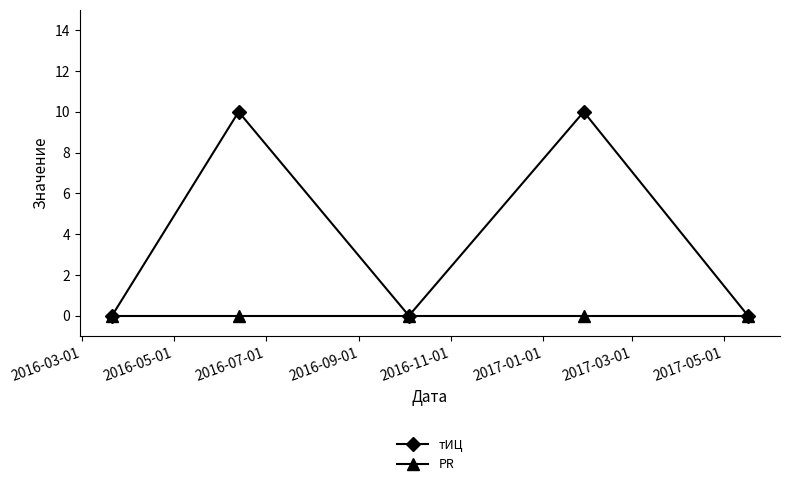

Which series has the largest total across all categories?

тИЦ